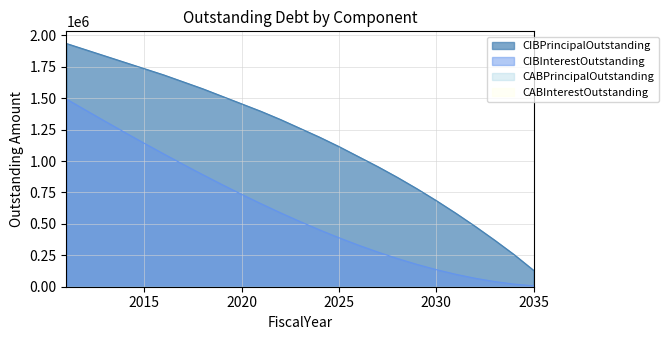

How many categories are shown in the chart?

25